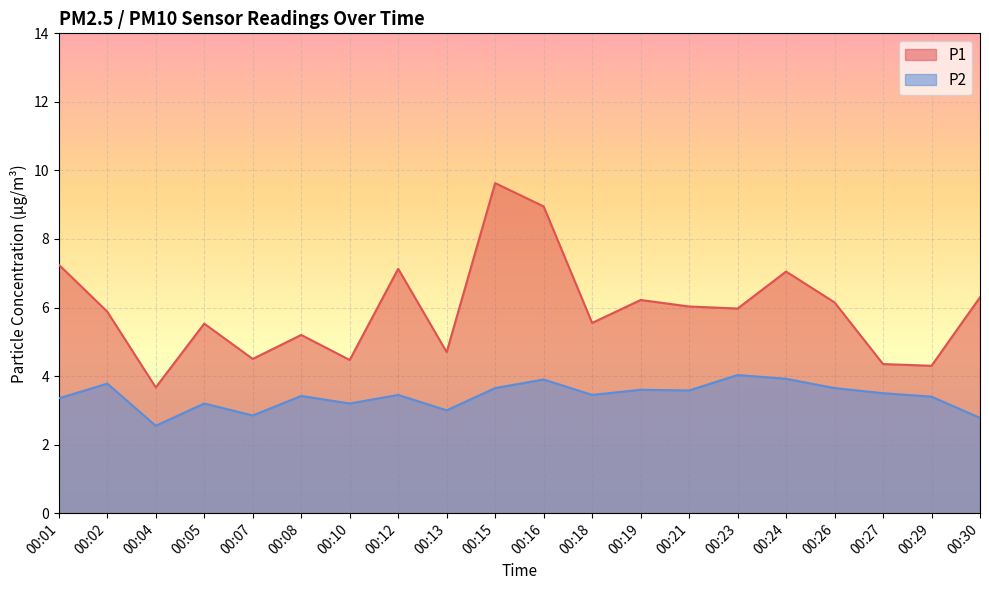

How many values in the P2 series exceed 3?

16